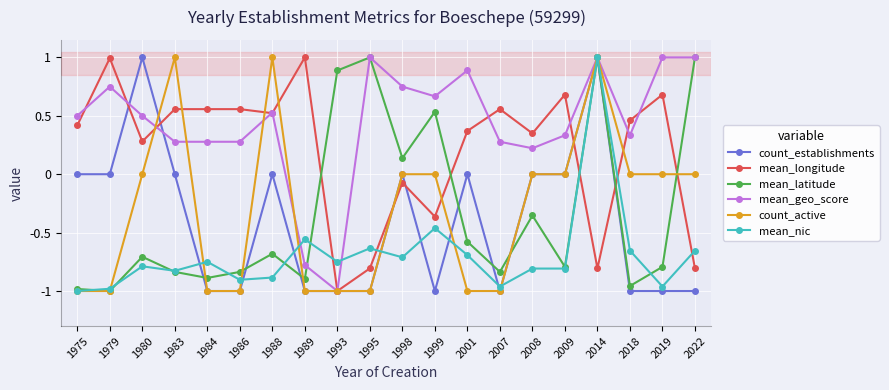

How many times do mean_longitude and mean_latitude cross each other?

5